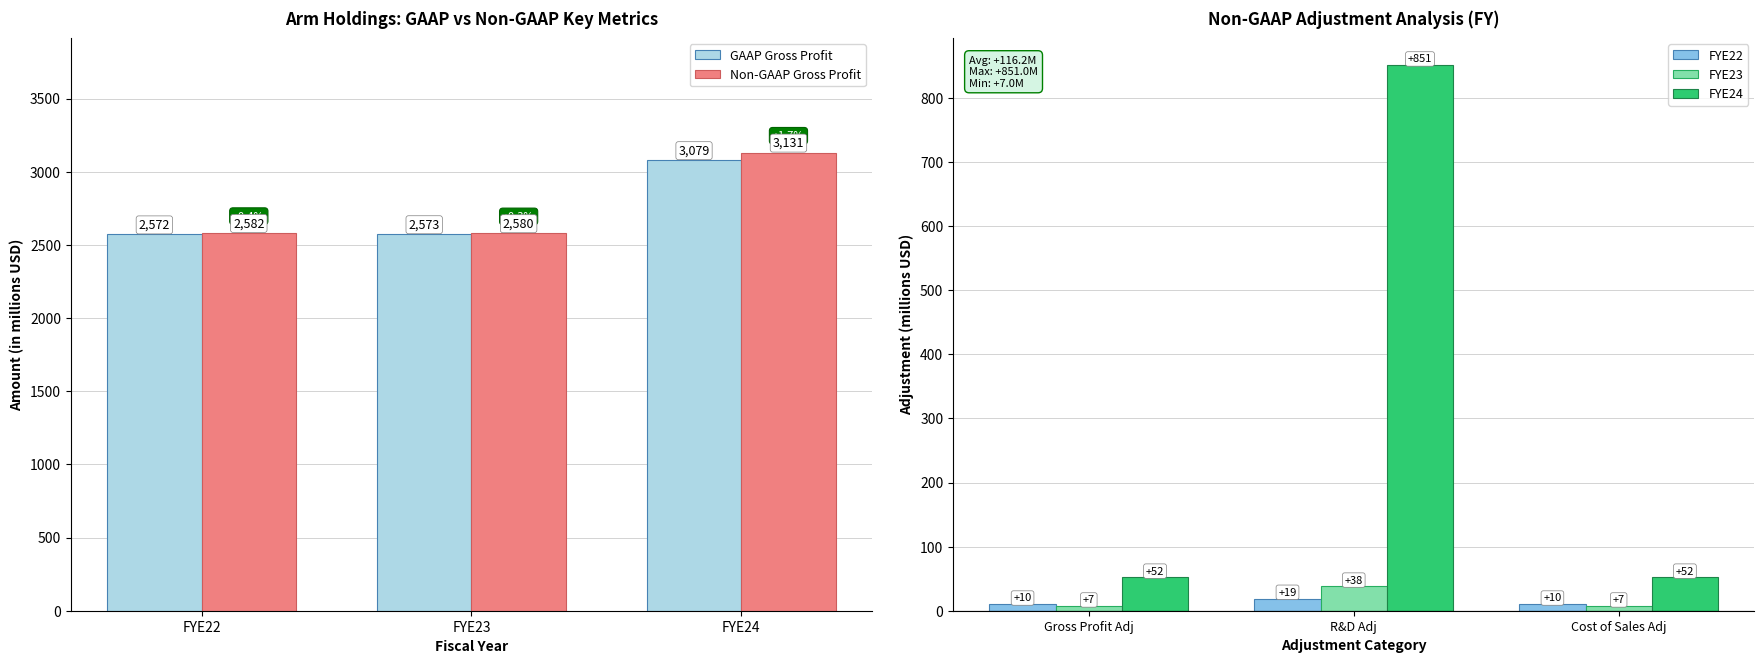

How many series are shown in this chart?

5